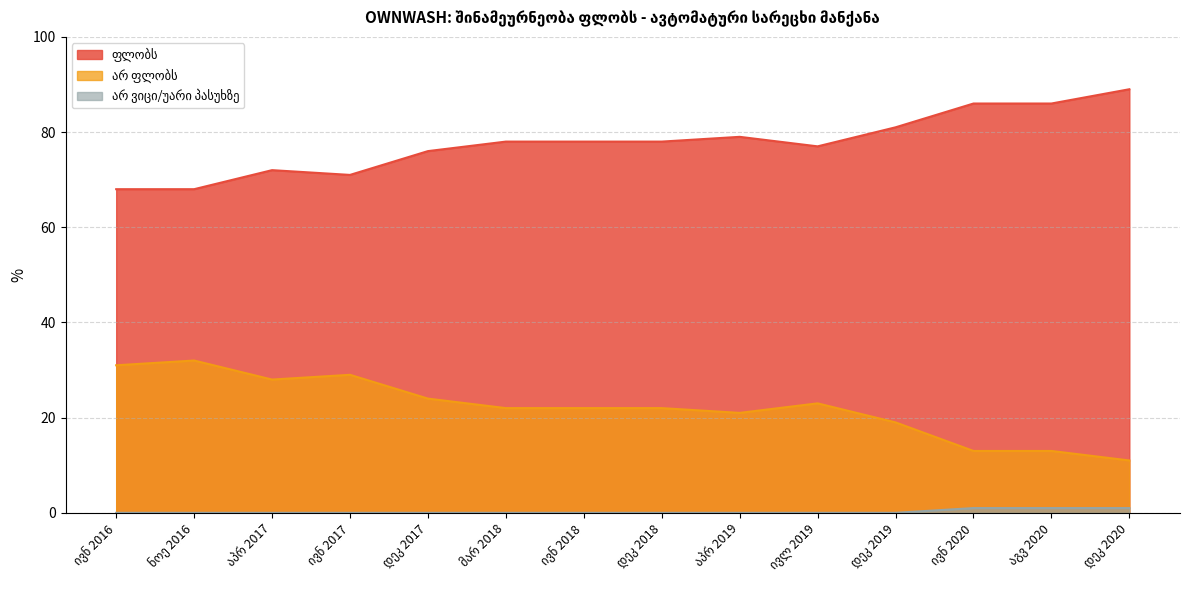

What is the difference between the ფლობს values at ივნ 2018 and ივნ 2020?

8